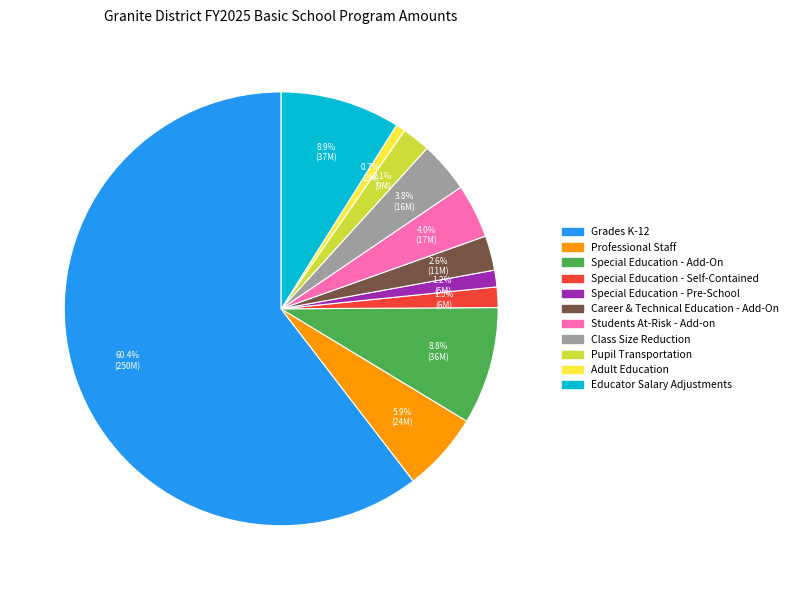

Which category has the smallest portion of the pie?

Adult Education